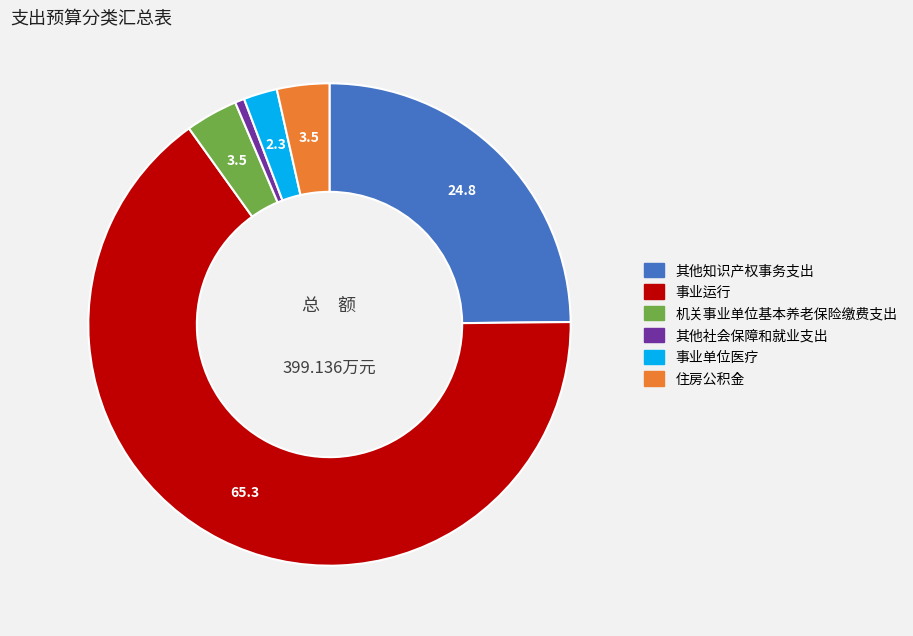

What is the ratio of the value at 机关事业单位基本养老保险缴费支出 to the value at 其他社会保障和就业支出?

5.6